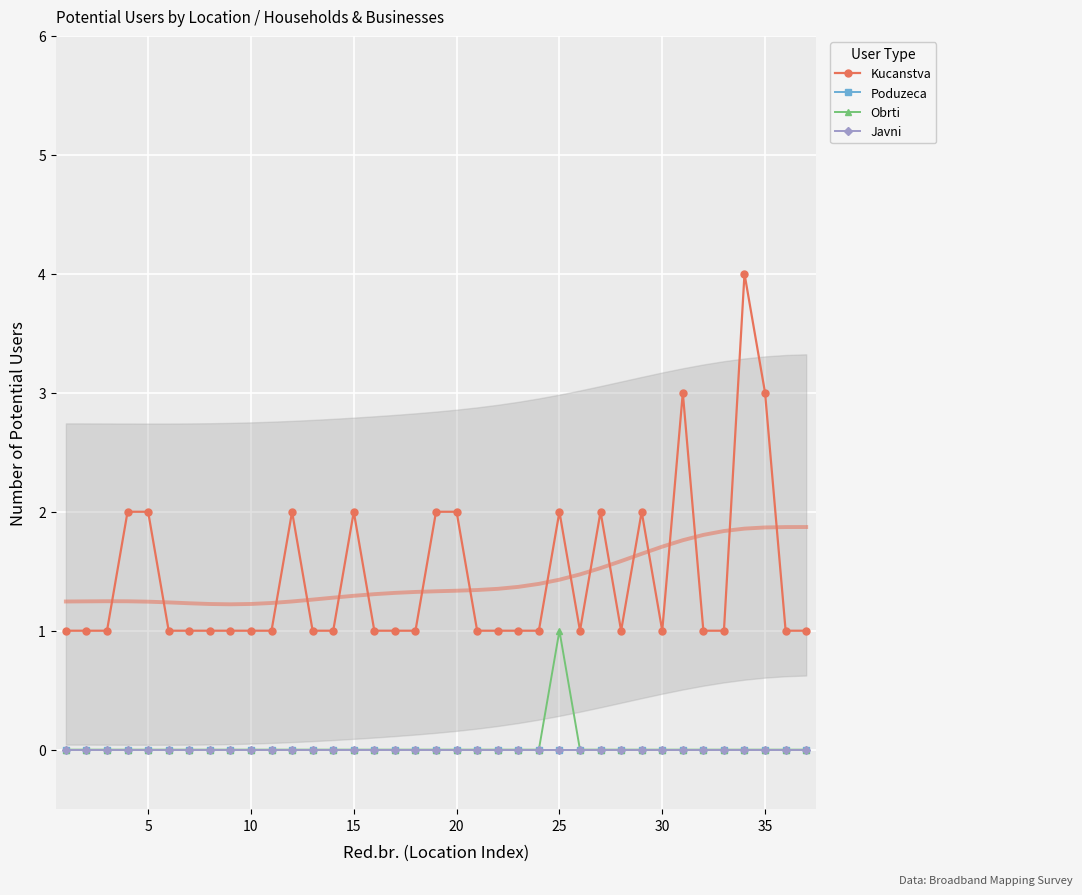

Rank the series at 20 from lowest to highest value.

Poduzeca, Obrti, Javni, Kucanstva